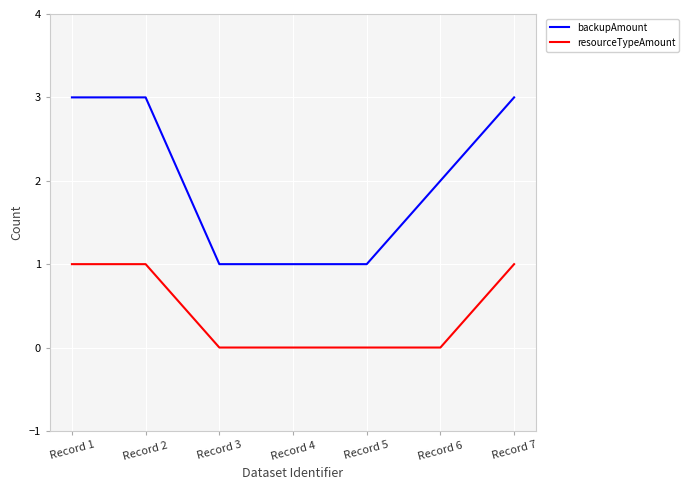

What is the greatest value displayed?

3